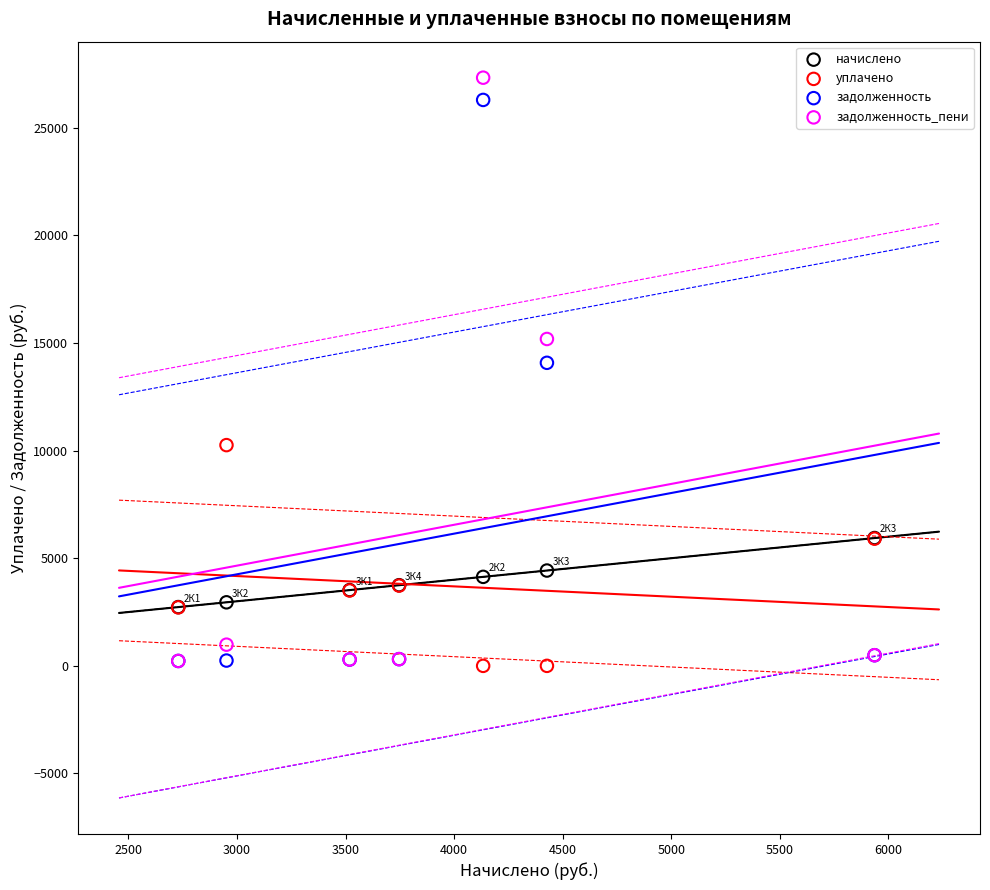

In the задолженность series, what Y value is closest to 13257?

14076.6